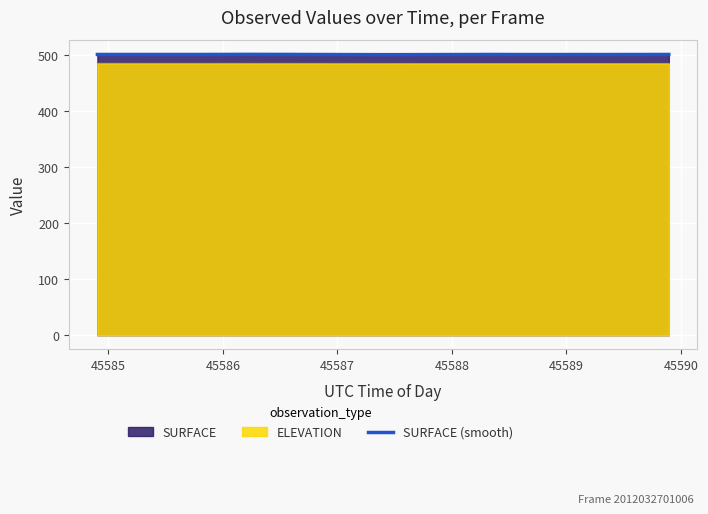

How many lines are shown in the chart?

3